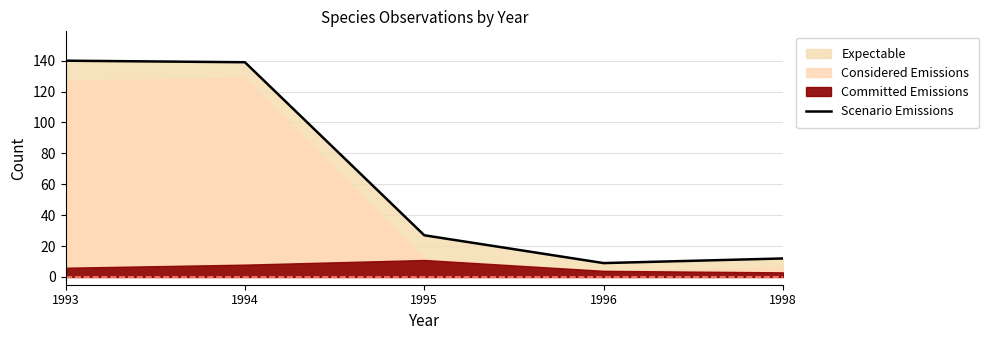

Reading left to right, what are all the values shown in this chart?

1993=140	1994=139	1995=27	1996=9	1998=12